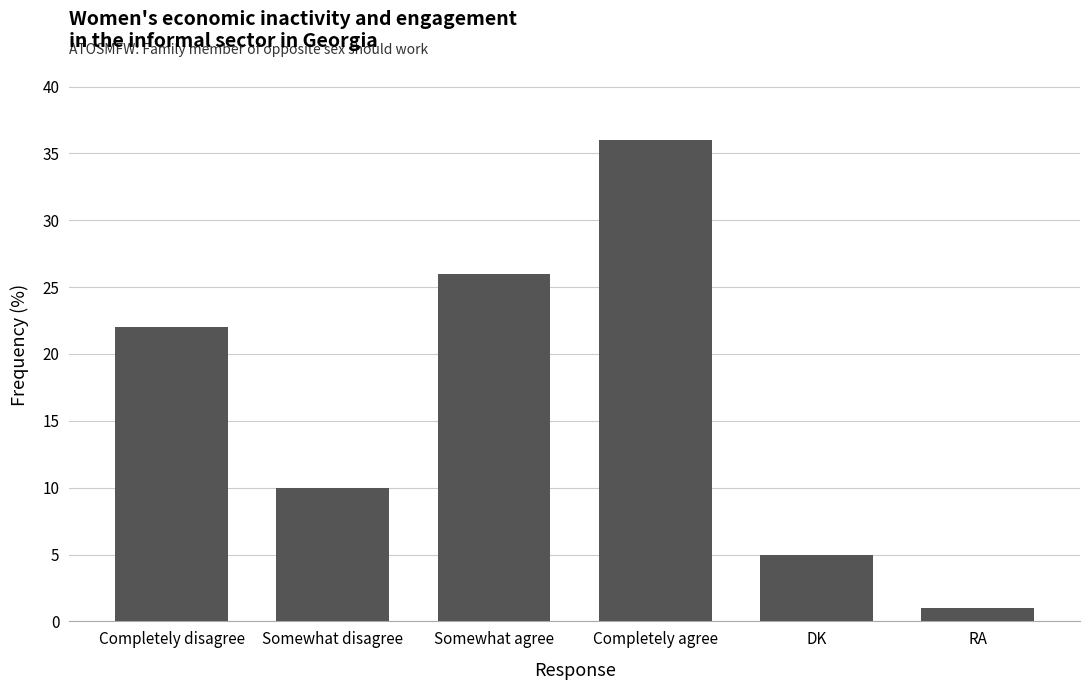

At which label is the value closest to 18?

Completely disagree